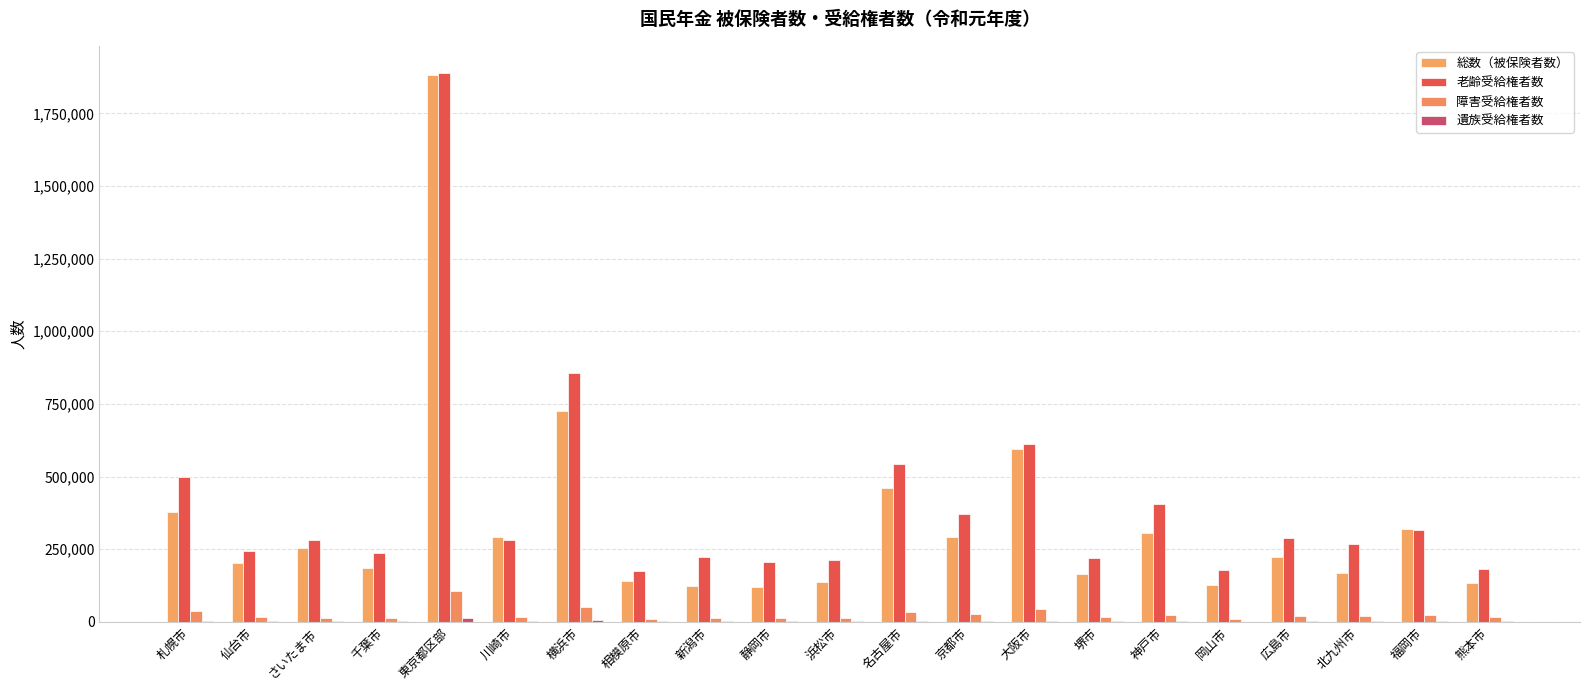

What is the difference between the 障害受給権者数 values at 京都市 and 仙台市?

8656